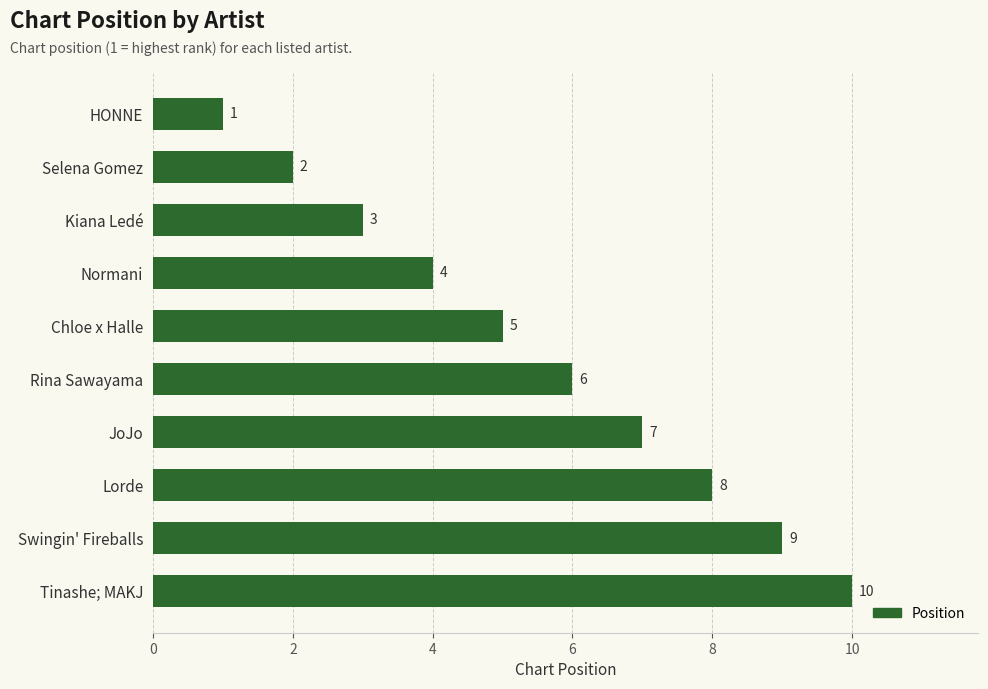

Is it true that the value at Tinashe; MAKJ is 10?

True